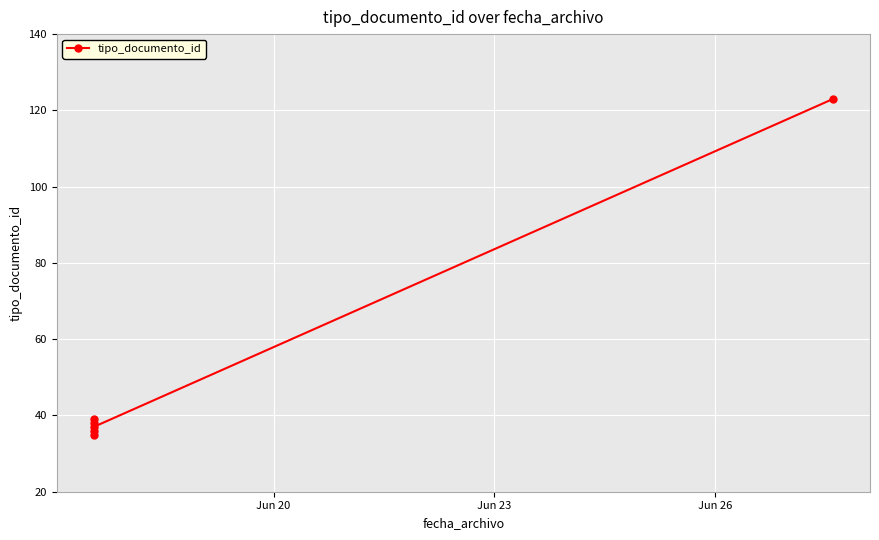

Reading left to right, what are all the values shown in this chart?

35	38	36	39	37	123